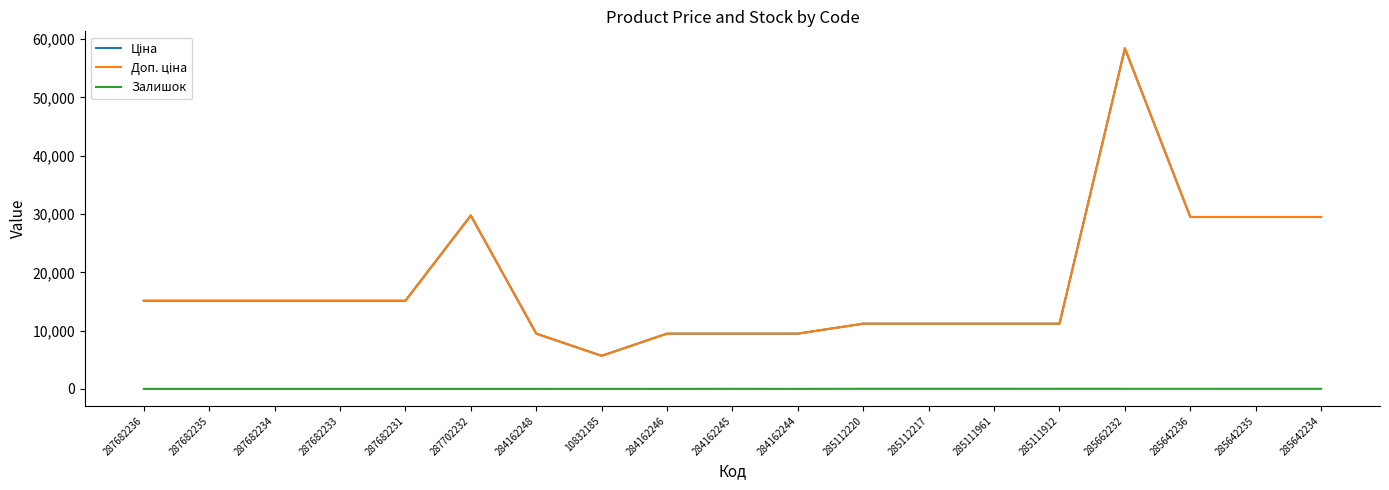

In Доп. ціна, how many points are higher than both neighbors (excluding endpoints)?

2